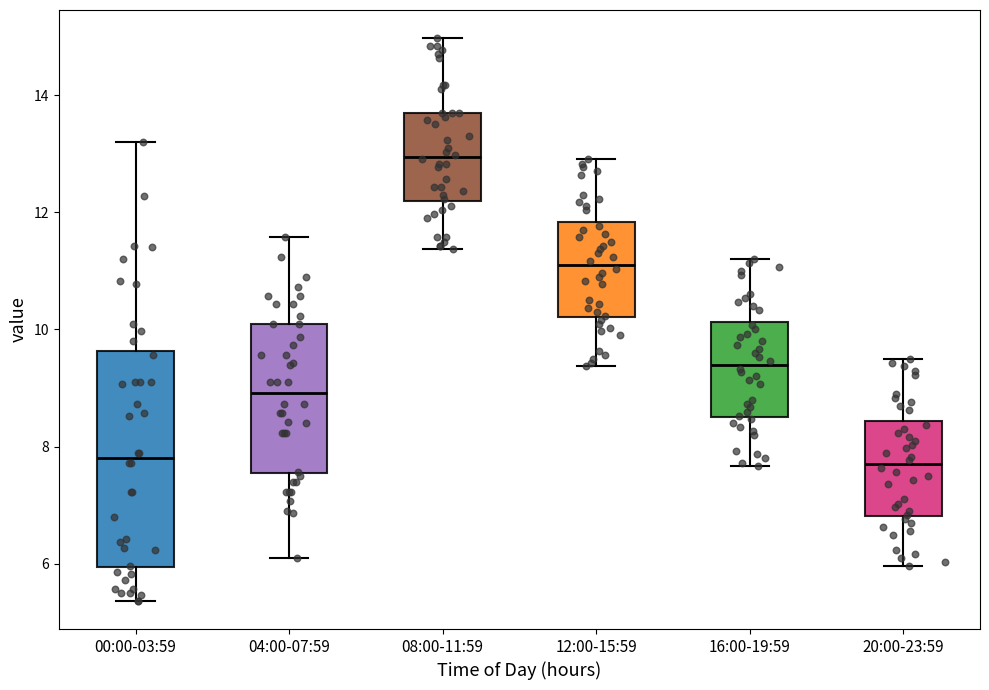

Where does the lower whisker of the box for 16:00-19:59 end on the y-axis? The values are not printed on the chart, so give them approximately, as read against the axis.

7.6